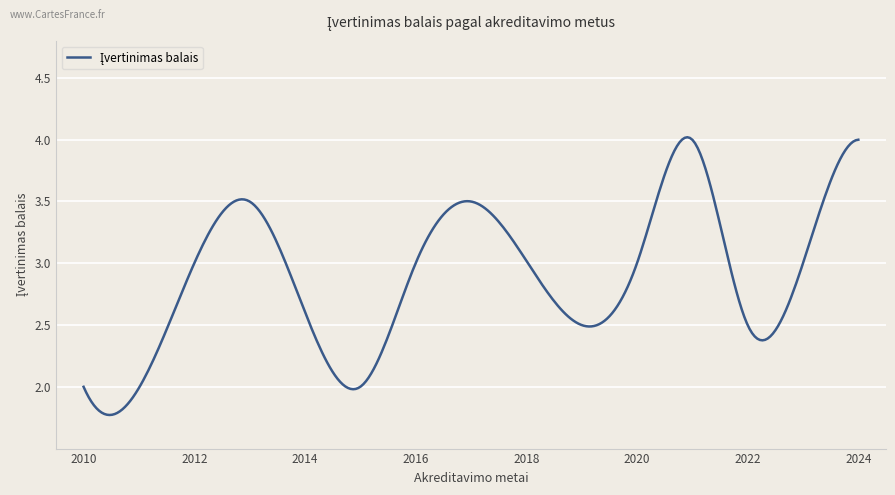

What is the maximum value shown in the chart?

4.0